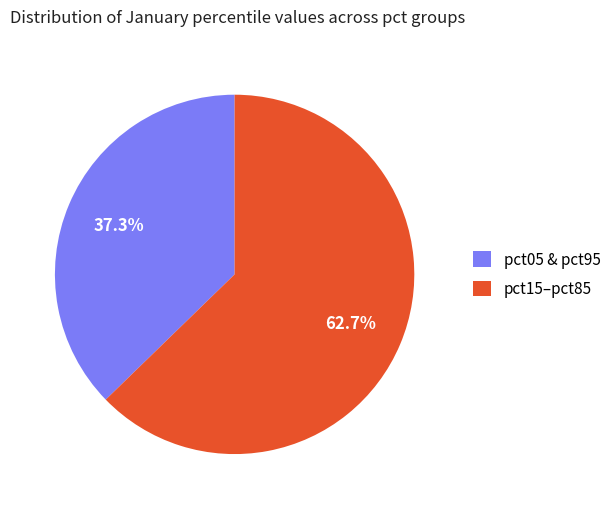

Is there a majority slice in this chart?

Yes